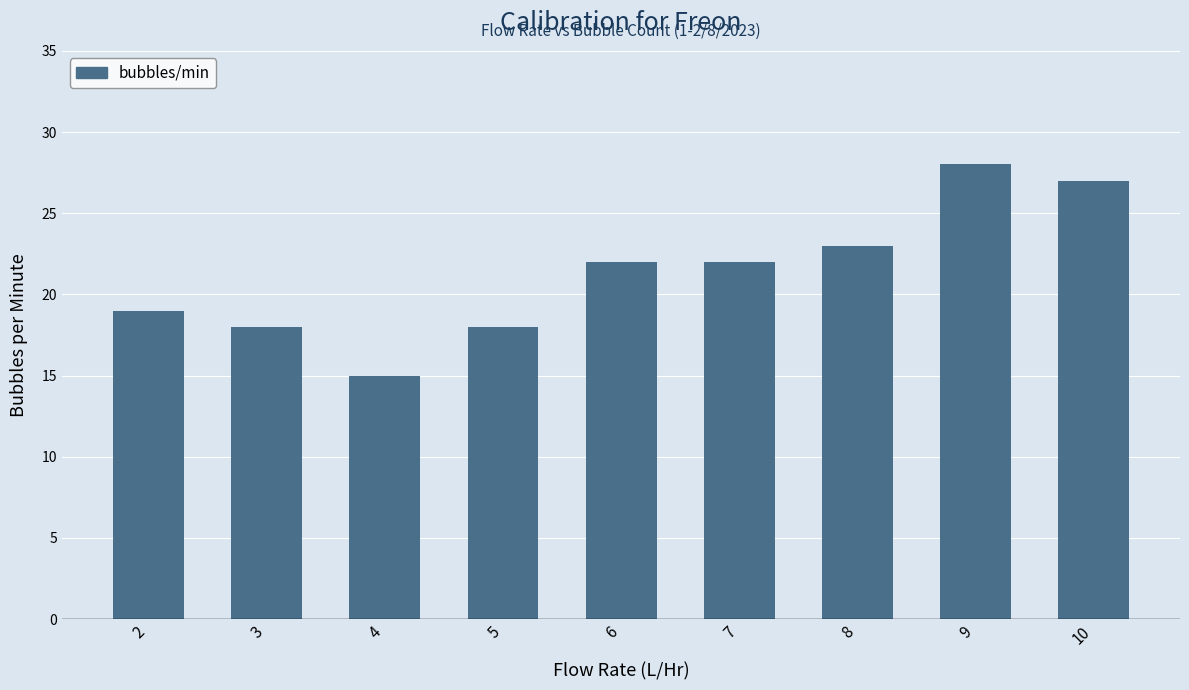

Which label corresponds to the smallest value in the chart?

4